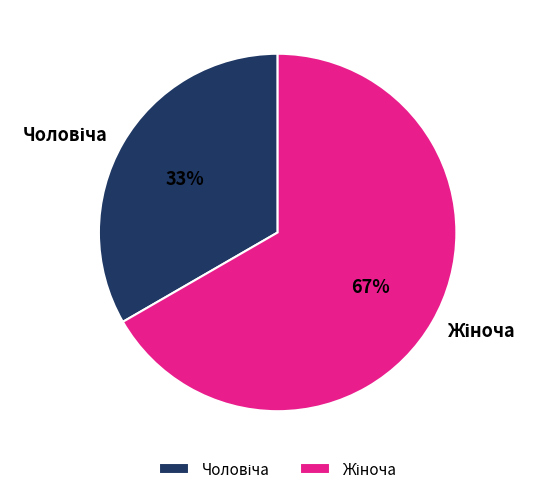

To the nearest percent, what is the average slice percentage?

50%